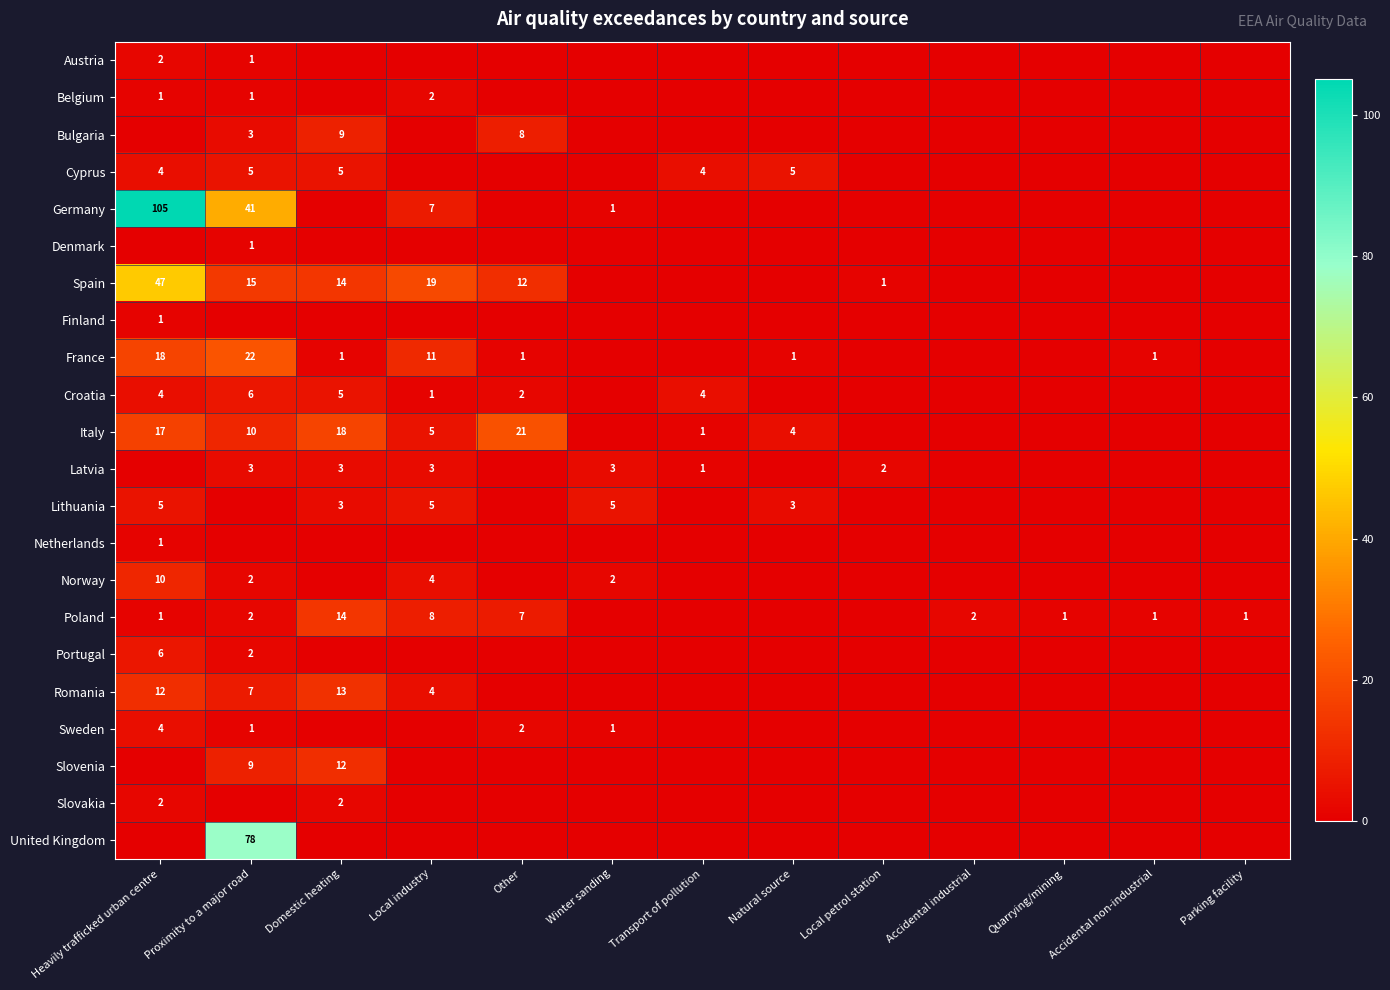

The Cyprus series shows 5 at Proximity to a major road. True or false?

True